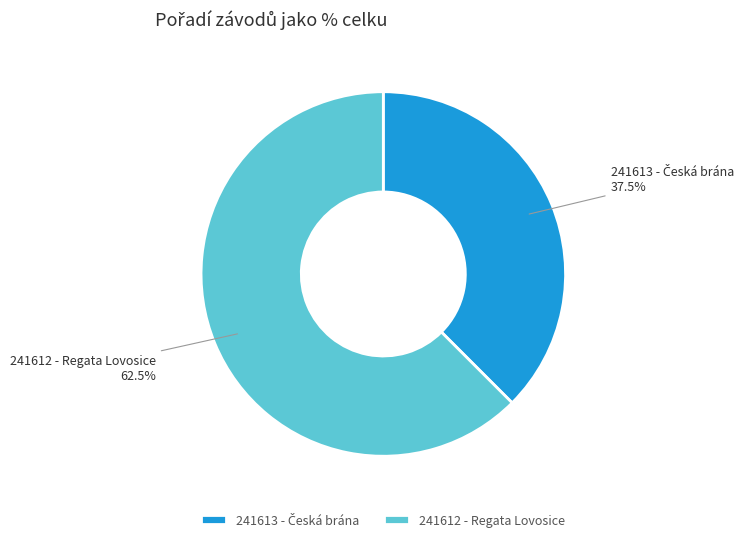

What is the ratio of the value at 241612 to the value at 241613?

1.7